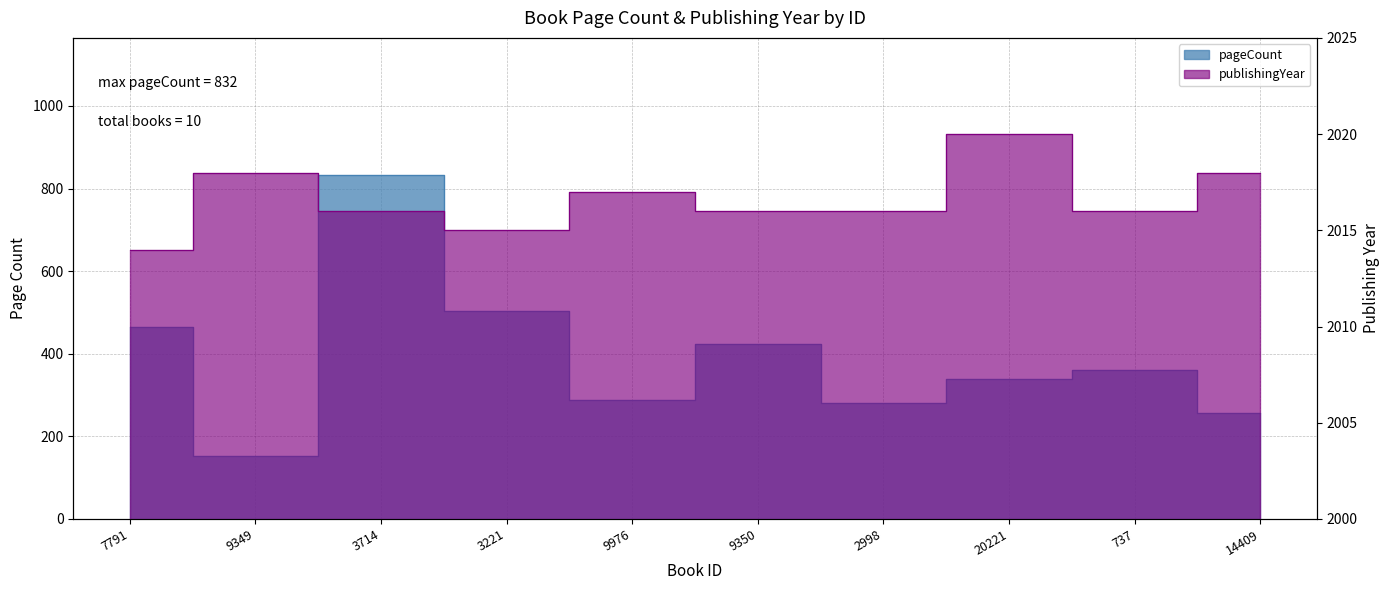

Which series has the largest total across all categories?

publishingYear